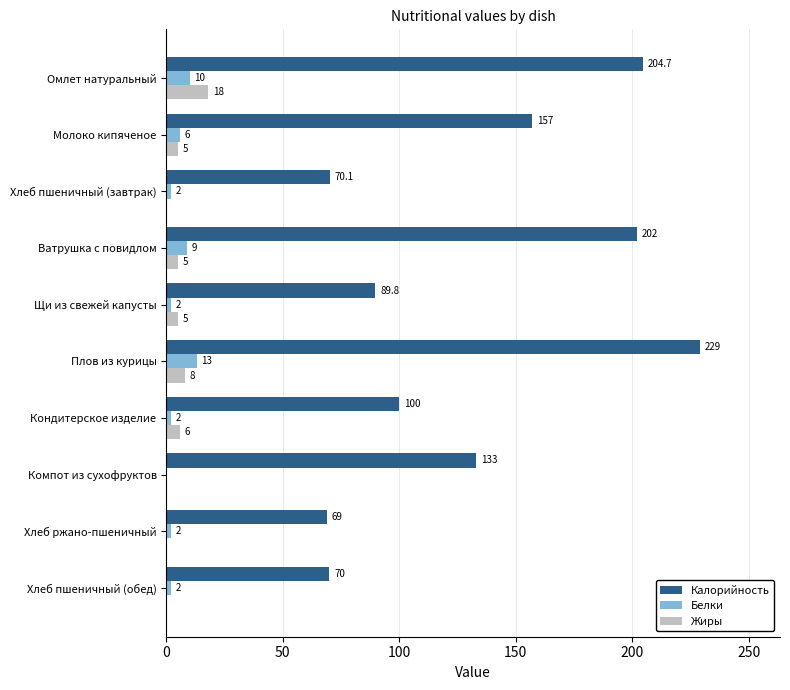

What is the sum of all Белки values?

48.0